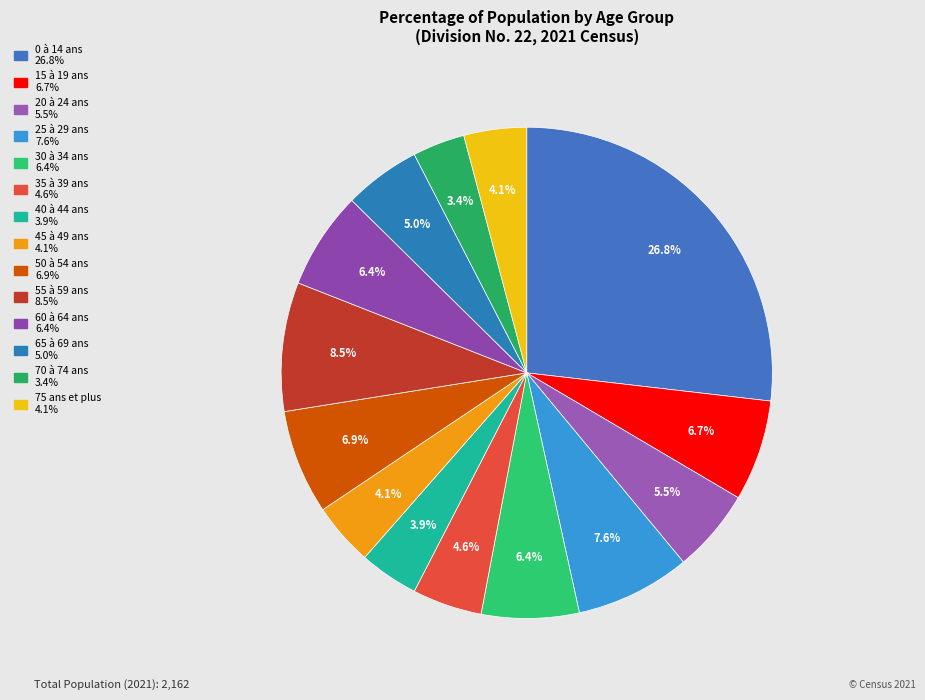

What percentage is NOT represented by 40 à 44 ans?

96.1%